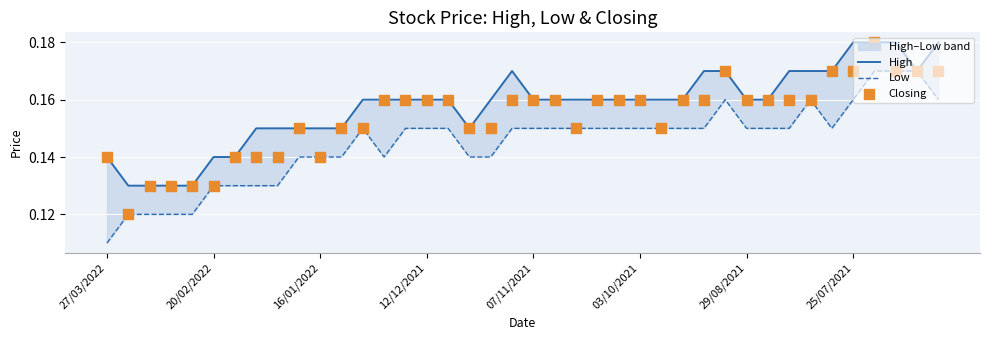

Which series has the largest total across all categories?

High